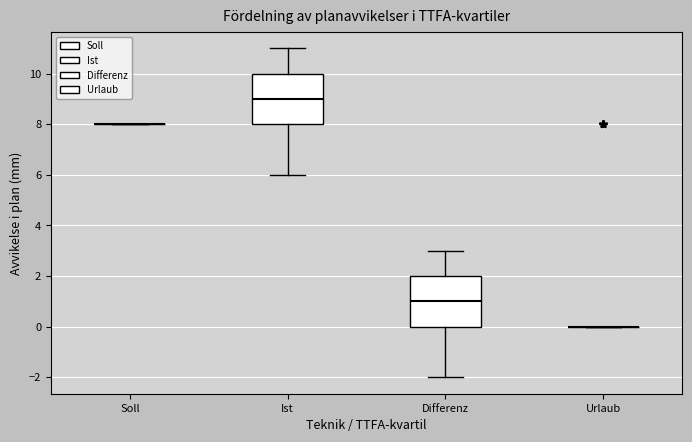

Reading left to right, read every box against the y-axis: the position of its median line, the range the box covers, and the ends of its whiskers. The values are not printed on the chart, so give them approximately, as read against the axis.

Soll: box collapsed to a line at 8, whiskers 8 to 8
Ist: median 9, box 8 to 10, whiskers 6 to 11
Differenz: median 1, box 0 to 2, whiskers -2 to 3
Urlaub: box collapsed to a line at 0, whiskers 0 to 0